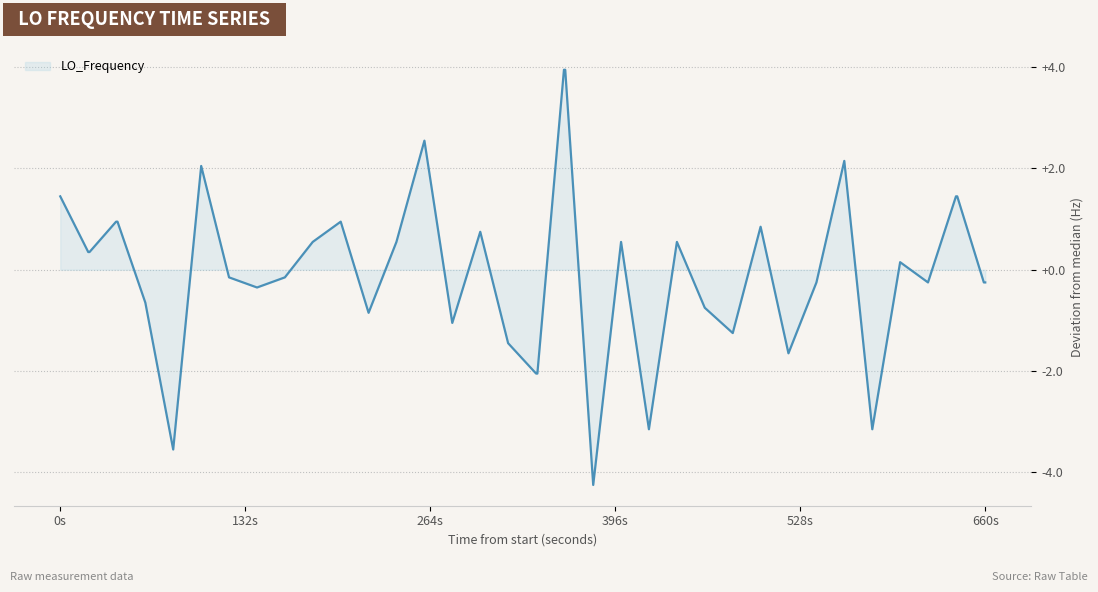

What is the minimum value shown in the chart?

-4.2